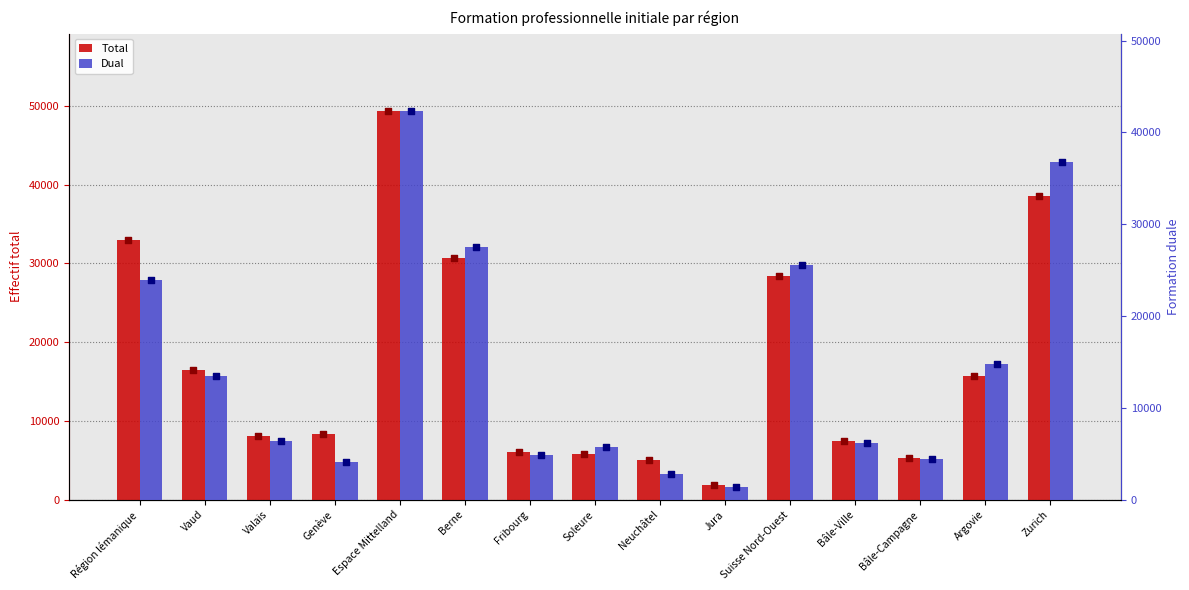

What is the total value across all series at Fribourg?

10842